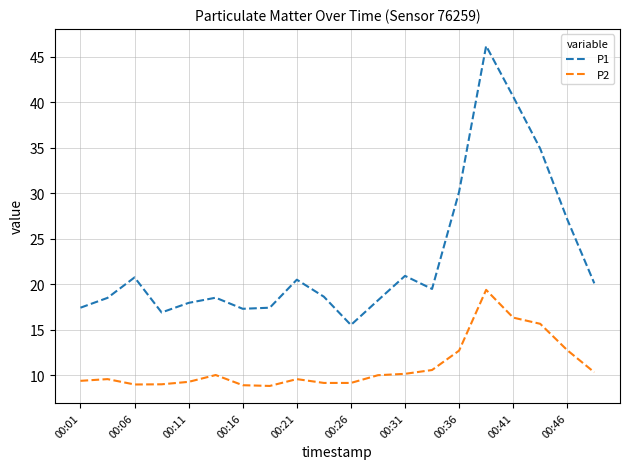

True or false: P1 and P2 intersect in this chart.

False